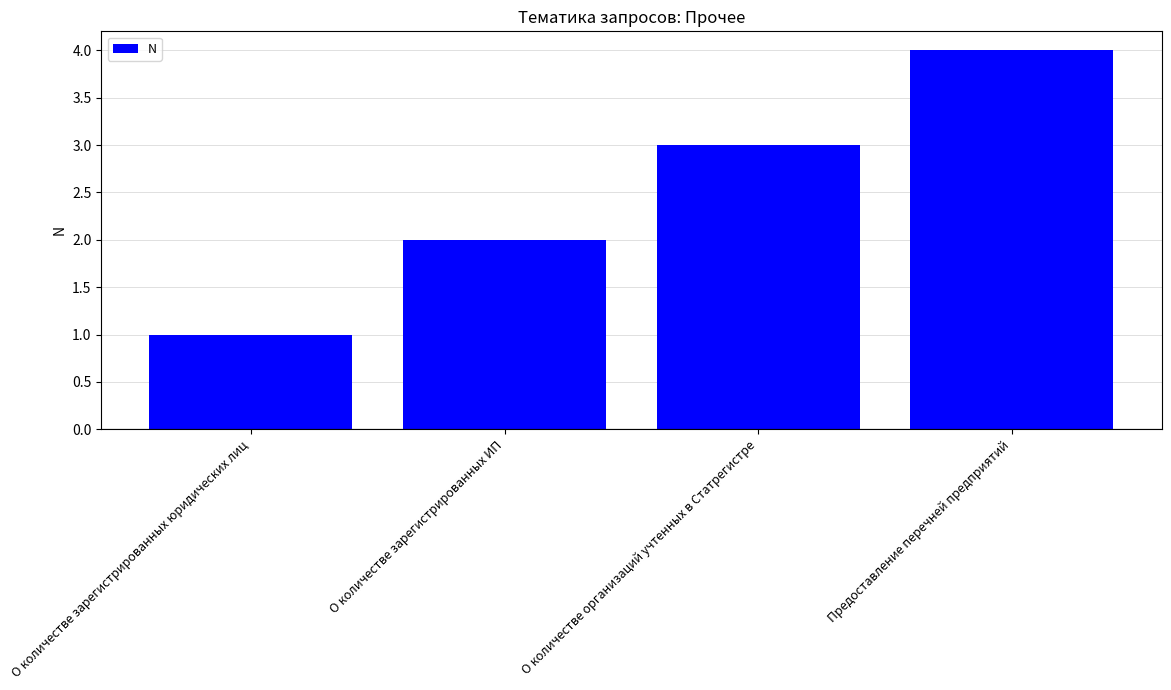

The value at О количестве зарегистрированных юридических лиц is 2. True or false?

False